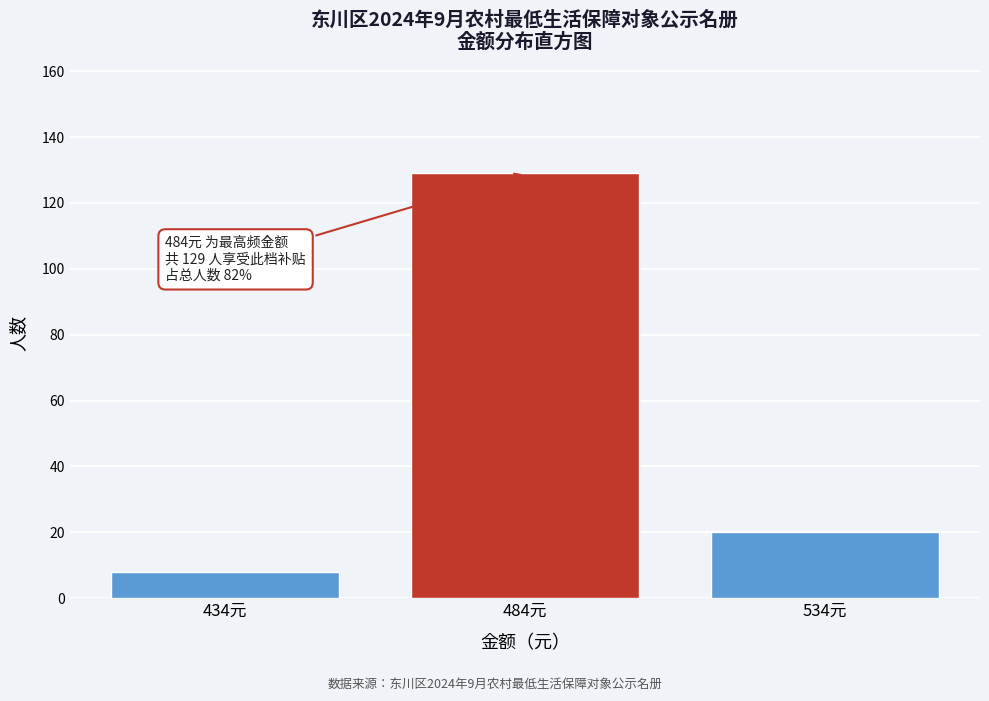

Reading right to left, what are all the values shown in this chart?

534元=20	484元=129	434元=8